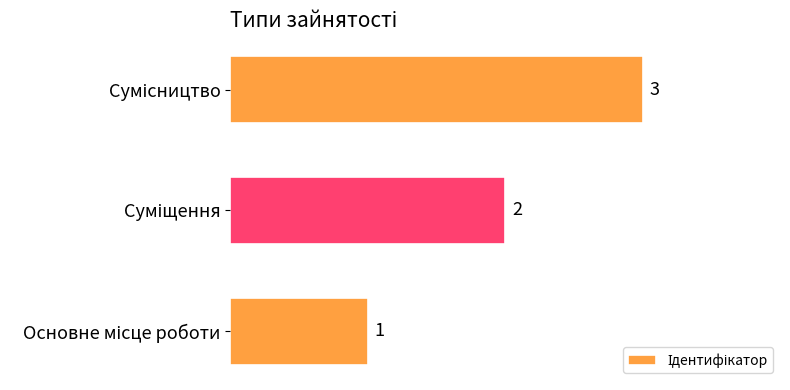

What is the maximum value shown in the chart?

3